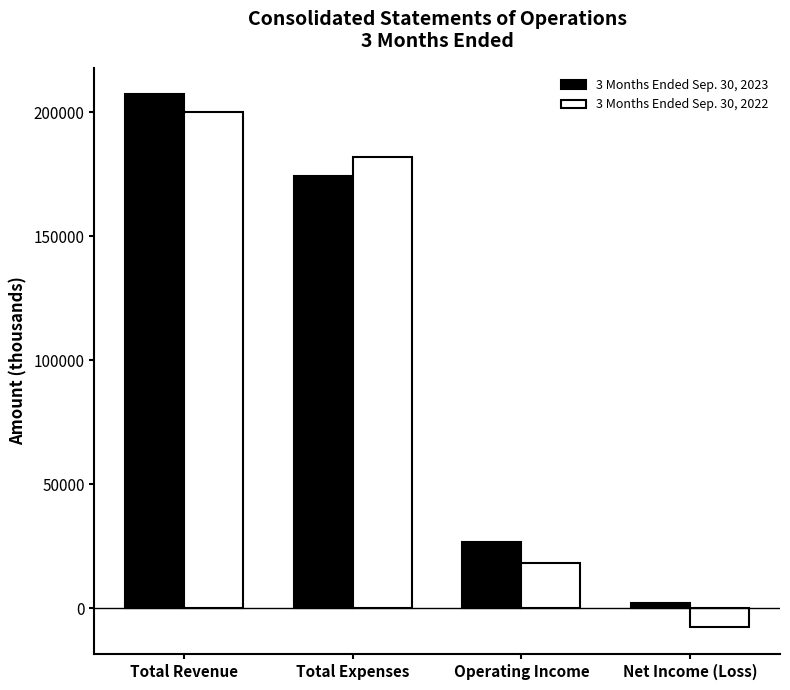

How many data points does each series have?

4